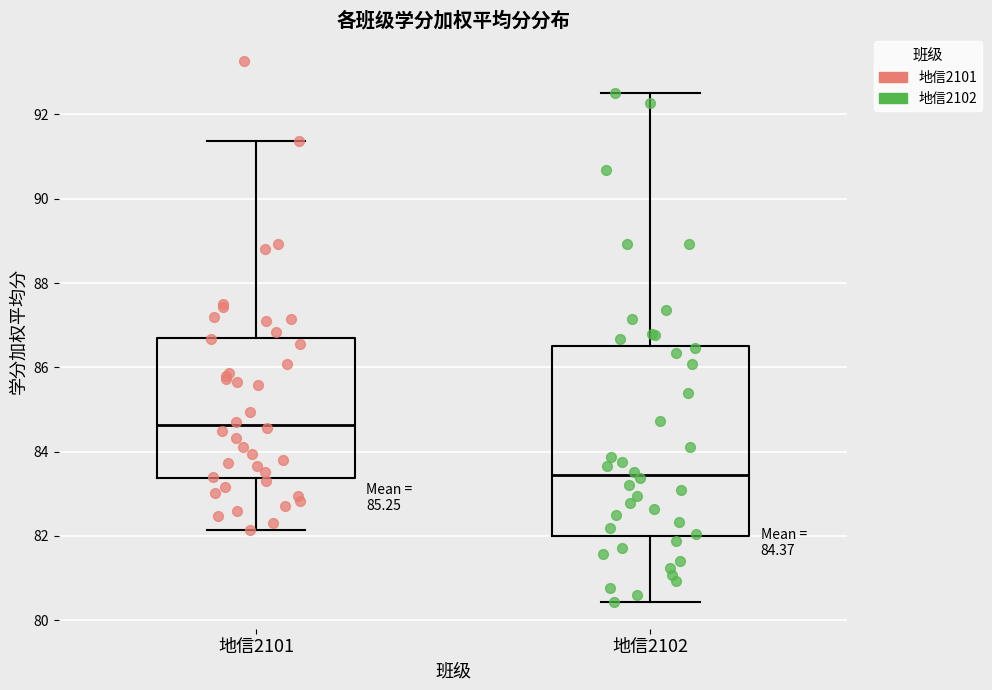

Comparing the boxes themselves (not the whiskers), which one is the tallest?

地信2102